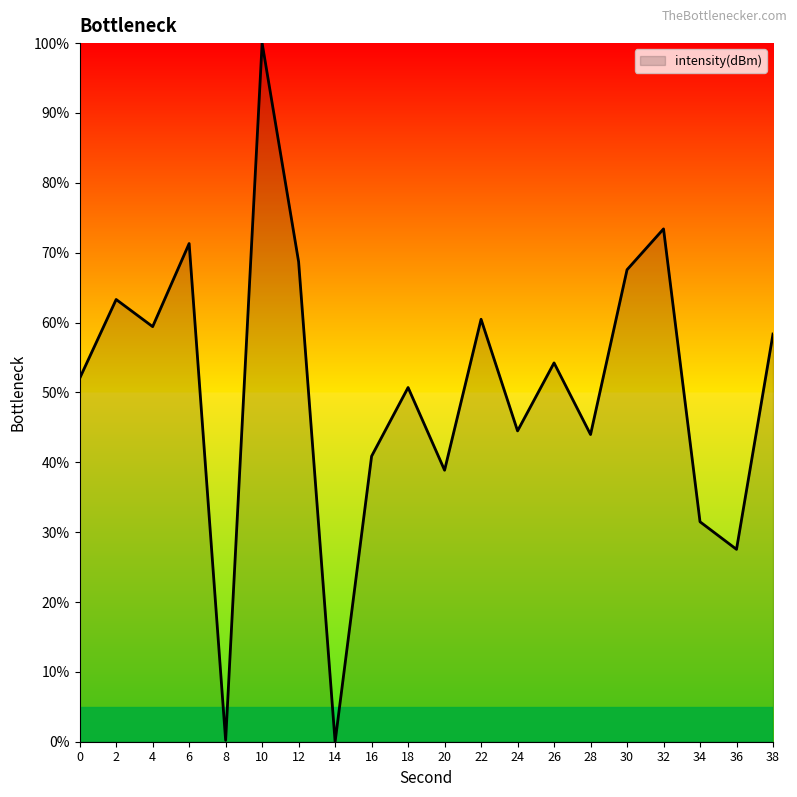

What is the sum of all values?

1006.9